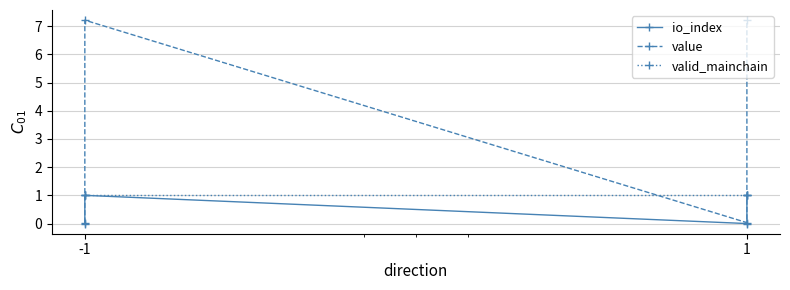

Does the chart display data point markers on the line(s)?

Yes